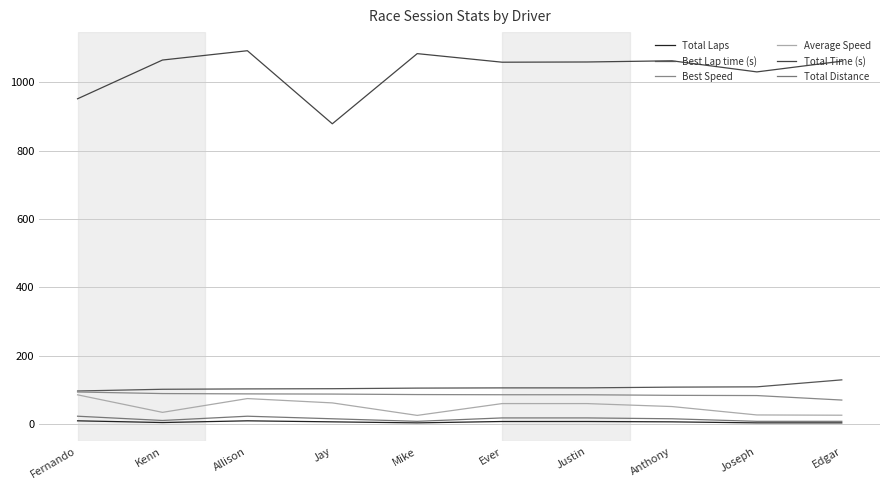

Reading left to right, what are all the values shown in this chart?

Total Laps: Fernando=9.0	Kenn=4.0	Allison=9.0	Jay=6.0	Mike=3.0	Ever=7.0	Justin=7.0	Anthony=6.0	Joseph=3.0	Edgar=3.0
Best Lap time (s): Fernando=96.4	Kenn=101.4	Allison=102.4	Jay=103.0	Mike=104.8	Ever=105.4	Justin=105.5	Anthony=107.6	Joseph=108.5	Edgar=128.9
Best Speed: Fernando=93.4	Kenn=88.8	Allison=87.8	Jay=87.3	Mike=85.9	Ever=85.4	Justin=85.3	Anthony=83.6	Joseph=83.0	Edgar=69.8
Average Speed: Fernando=85.1	Kenn=33.8	Allison=74.1	Jay=61.5	Mike=24.9	Ever=59.5	Justin=59.5	Anthony=50.8	Joseph=26.2	Edgar=25.4
Total Time (s): Fernando=951.9	Kenn=1065.3	Allison=1092.6	Jay=878.7	Mike=1084.1	Ever=1059.0	Justin=1059.6	Anthony=1063.1	Joseph=1030.6	Edgar=1062.0
Total Distance: Fernando=22.5	Kenn=10.0	Allison=22.5	Jay=15.0	Mike=7.5	Ever=17.5	Justin=17.5	Anthony=15.0	Joseph=7.5	Edgar=7.5